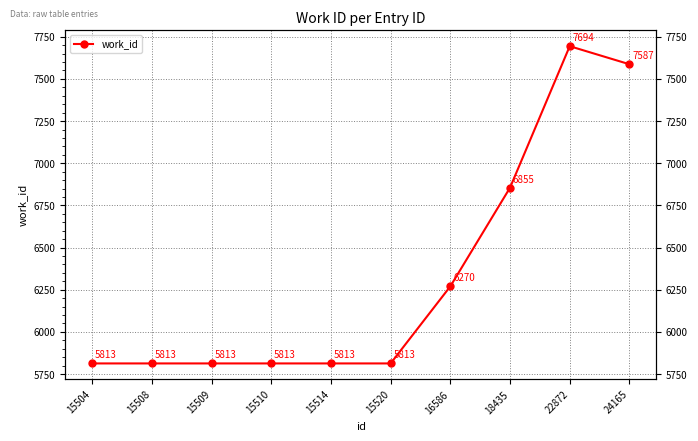

Rank the categories by value from lowest to highest.

15504, 15508, 15509, 15510, 15514, 15520, 16586, 18435, 24165, 22872